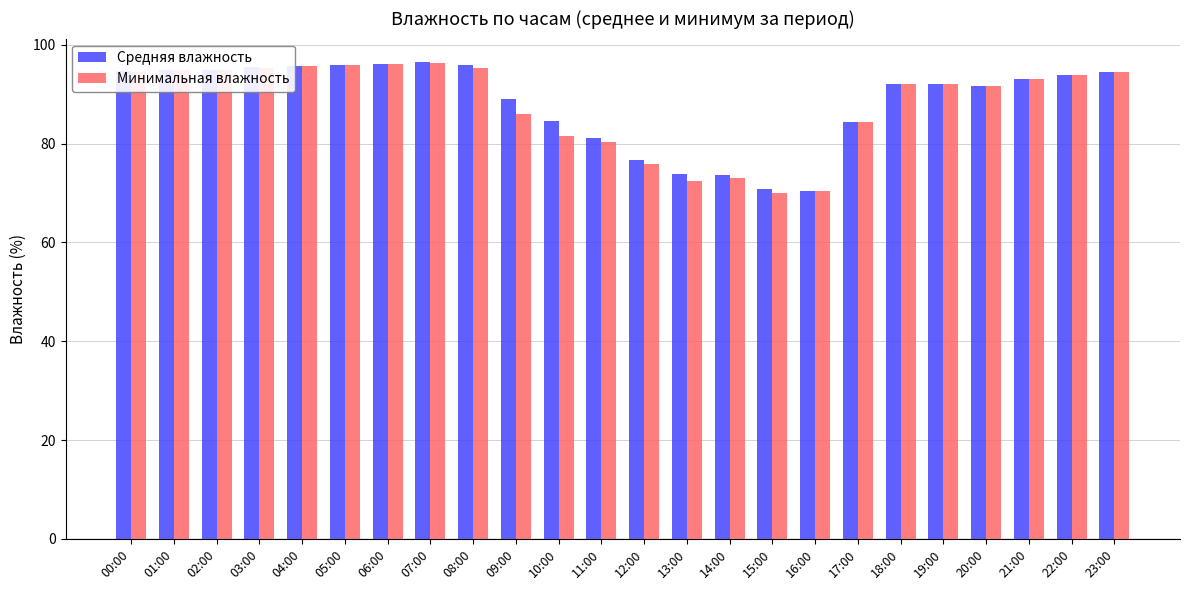

What is the label of the 17th bar from the left?

16:00